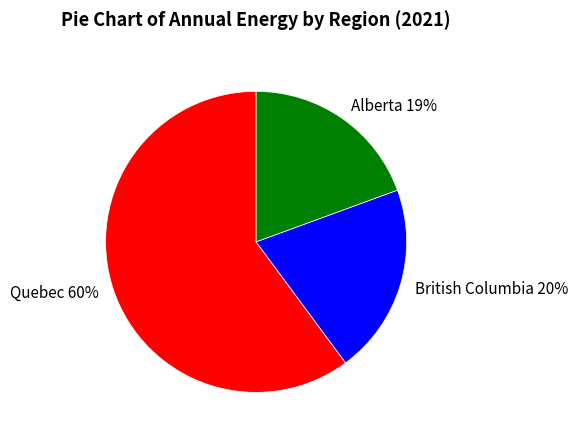

Do British Columbia and Alberta together represent more than half of the pie?

No